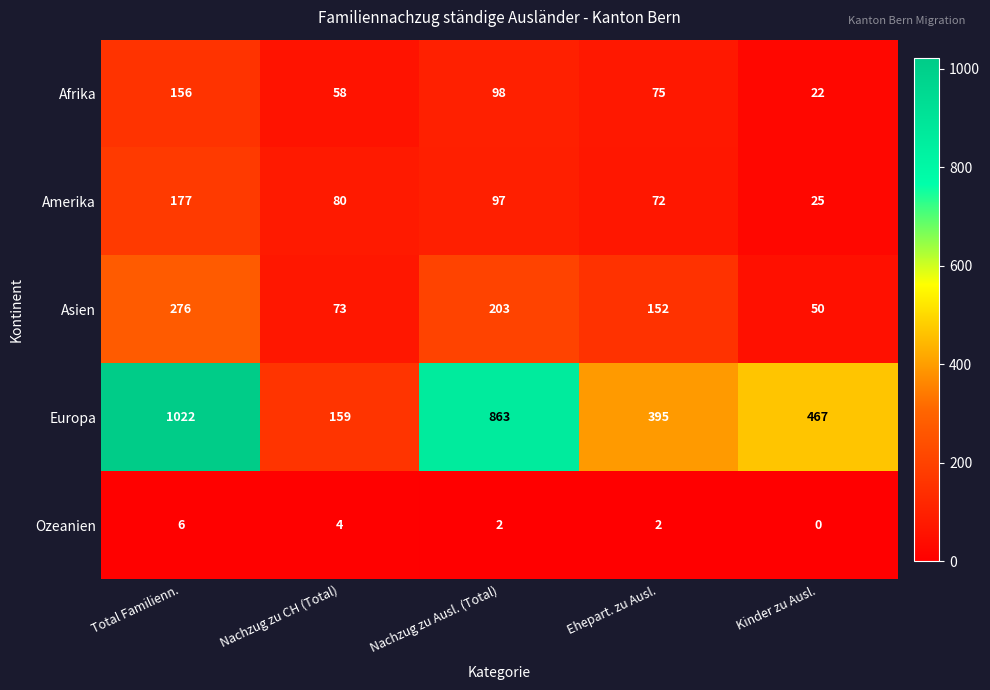

Which label corresponds to the largest value in the chart?

Total Familienn.